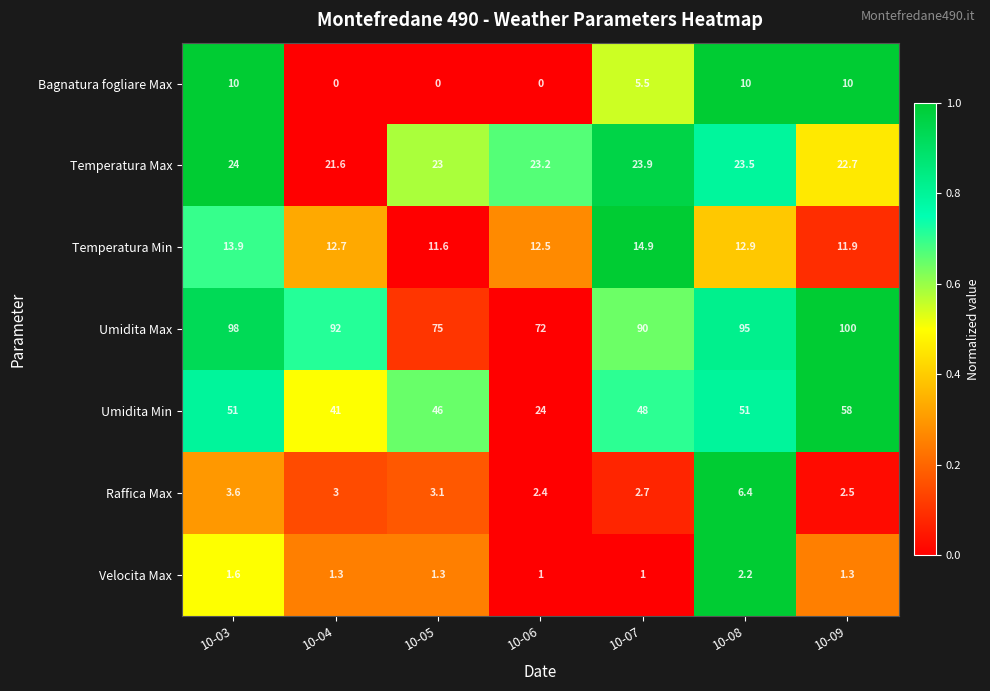

True or false: Raffica Max has a value of 0.8 at 10-07.

False